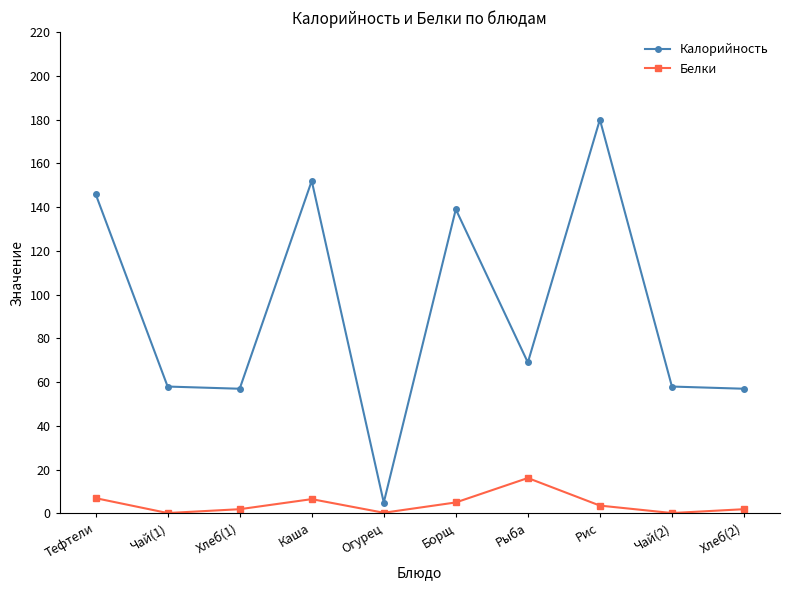

In Белки, how many points are lower than both neighbors (excluding endpoints)?

3